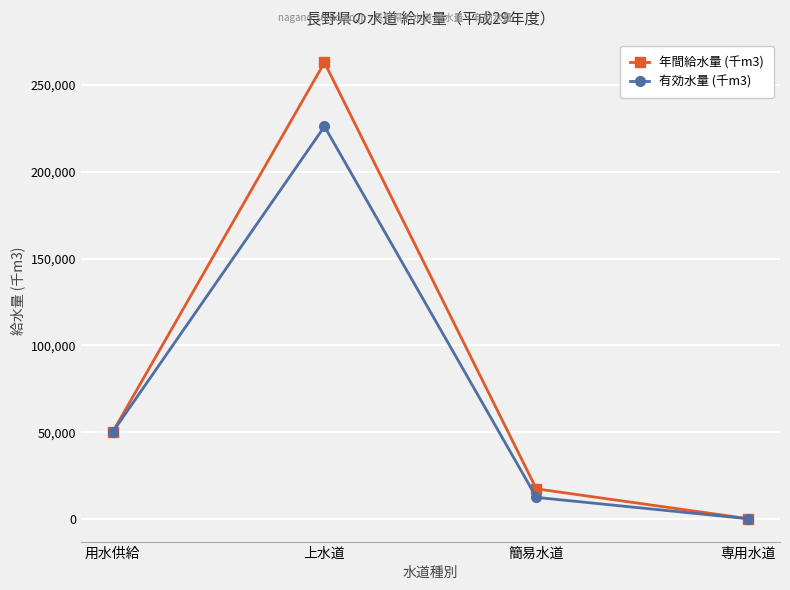

What is the value of the 年間給水量 (千m3) point at the 2nd from the left?

263028.0